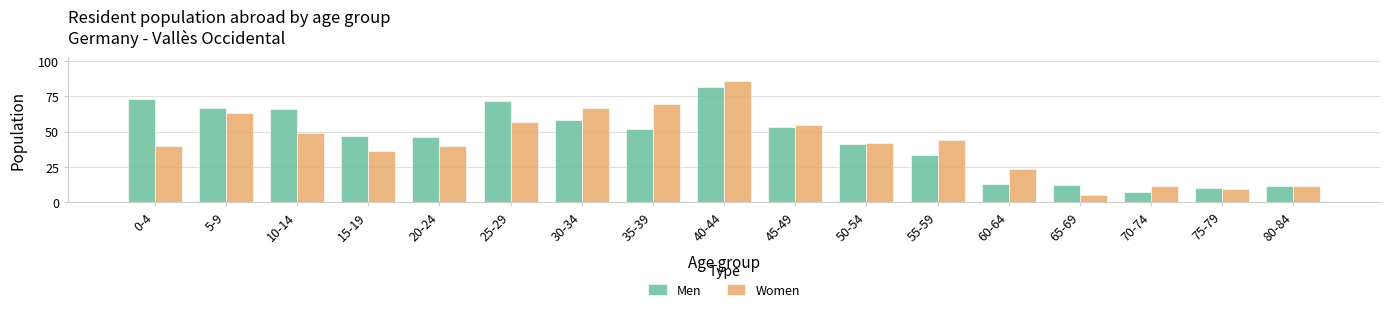

What is the label of the 5th bar from the left?

20-24